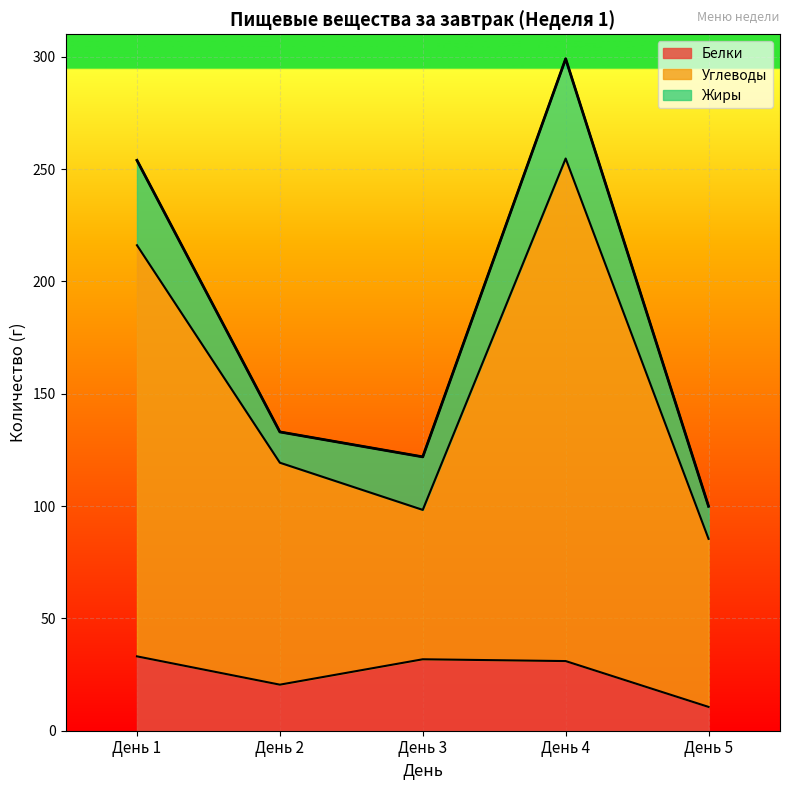

What is the difference between the maximum and second lowest values in the Белки series?

12.6